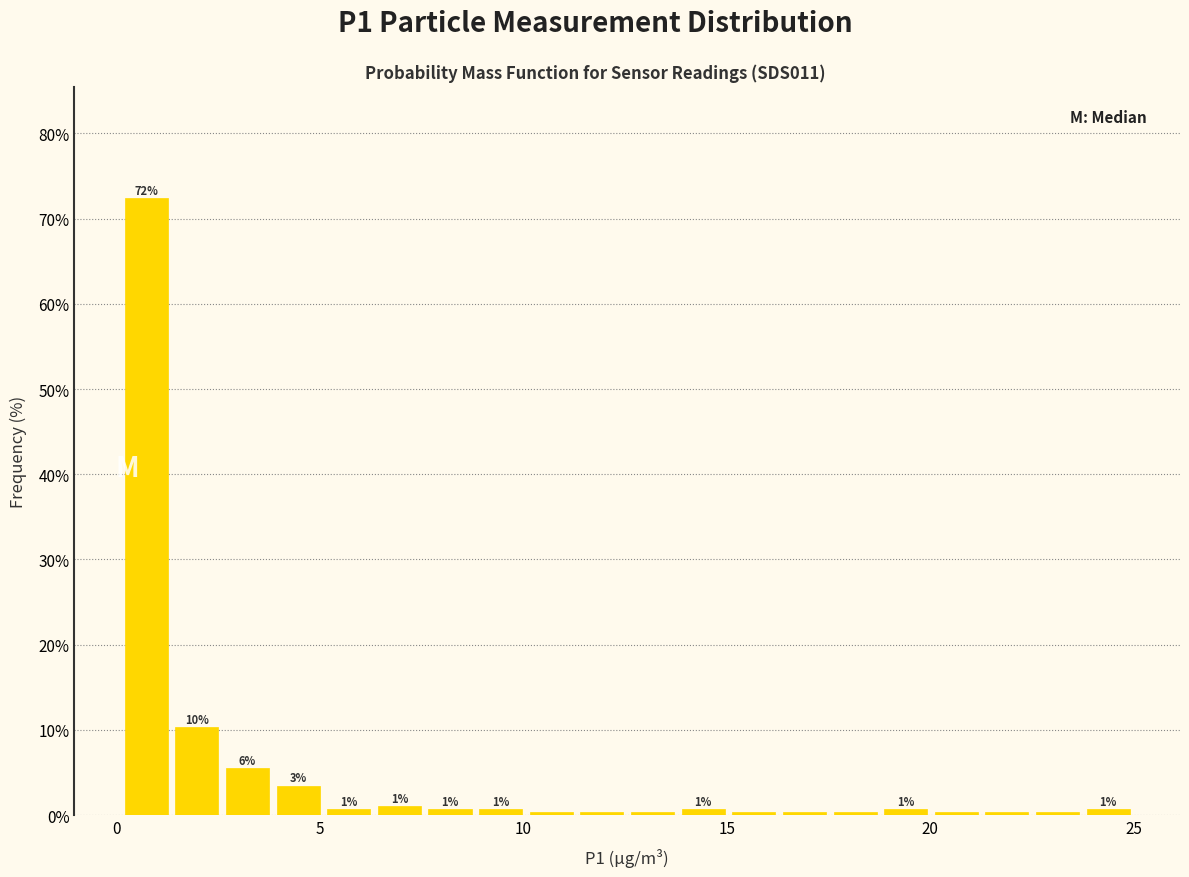

Around what value on the x-axis is the tallest bar? Give the approximate position of its centre, as read against the axis.

0.5